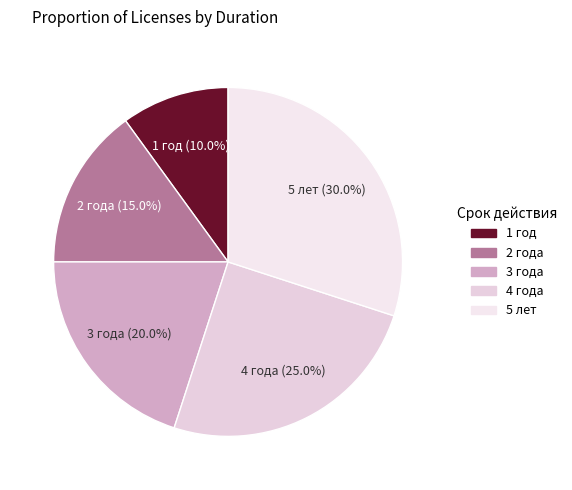

To the nearest percent, what is the difference between the 1 год and 5 лет slice percentages?

20%